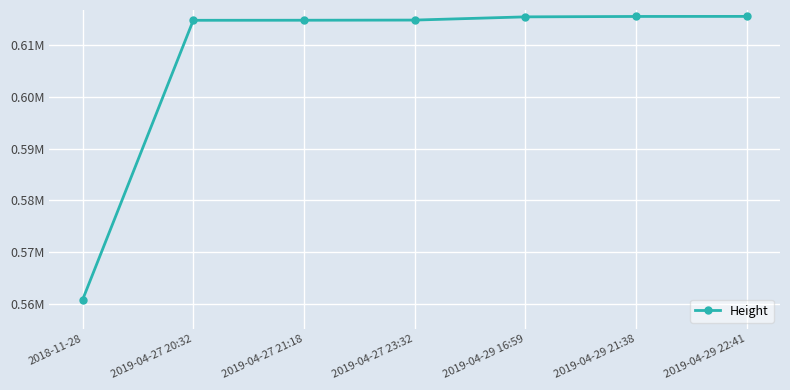

What is the sum of the values at 2018-11-28 and 2019-04-29 21:38?

1176299